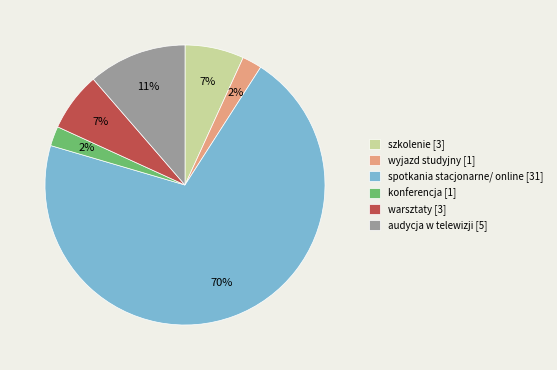

How many segments does this pie chart have?

6